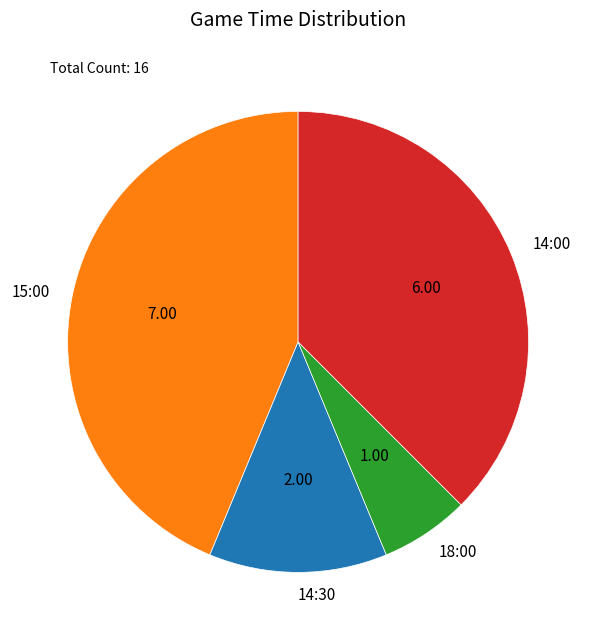

Is it true that 14:00 is 17% of the pie?

False